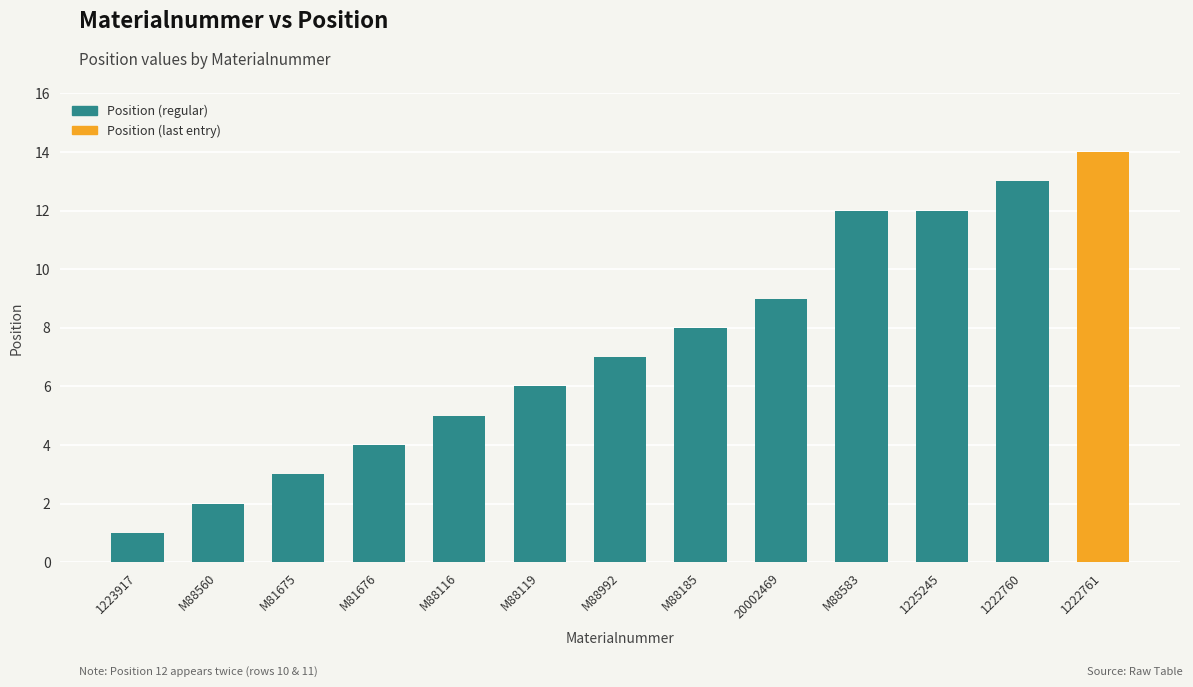

What is the greatest value displayed?

14